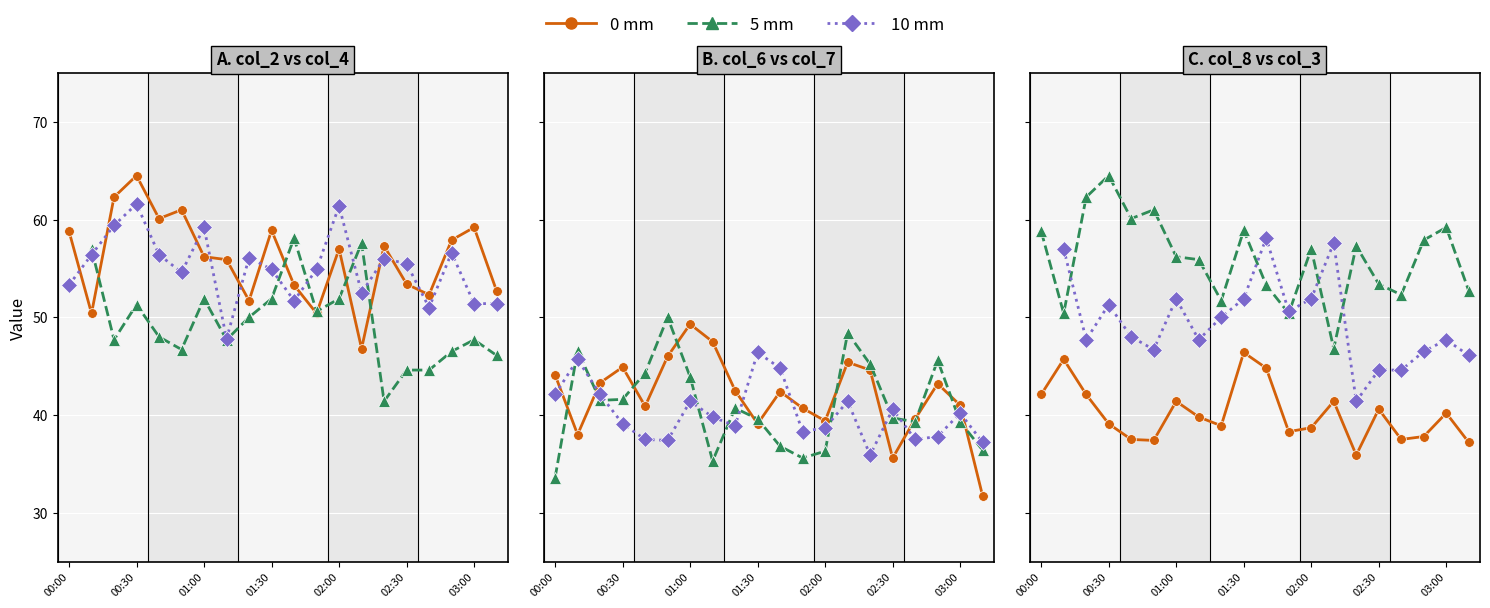

What is the lowest value of the 0 mm series?

35.9